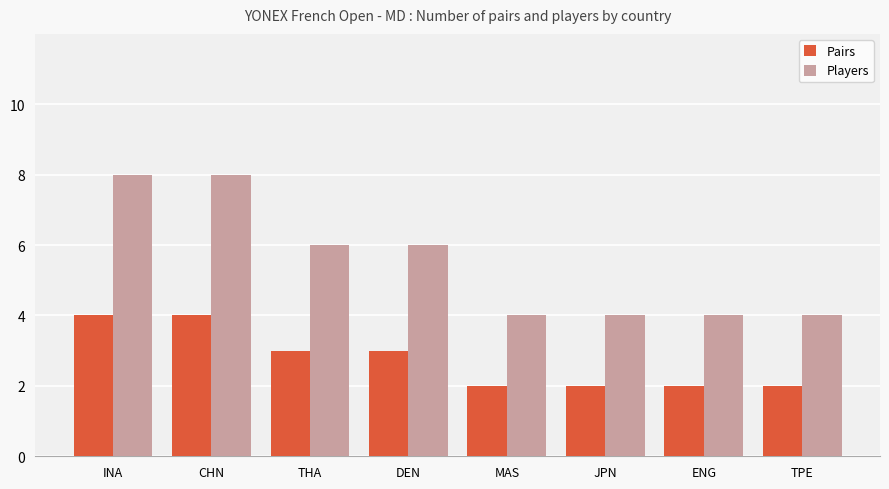

How many data points in Pairs are less than 3?

4